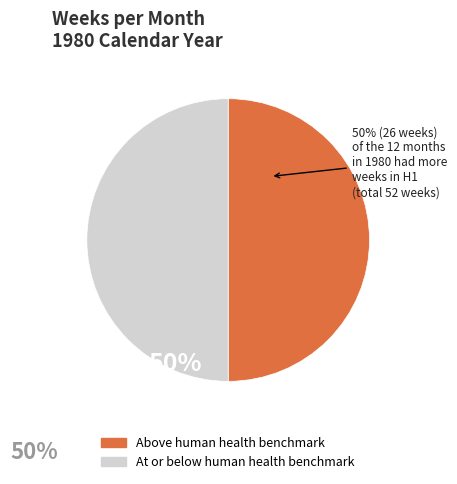

Approximately how many times larger is the value at At or below human health benchmark compared to Above human health benchmark?

1.0